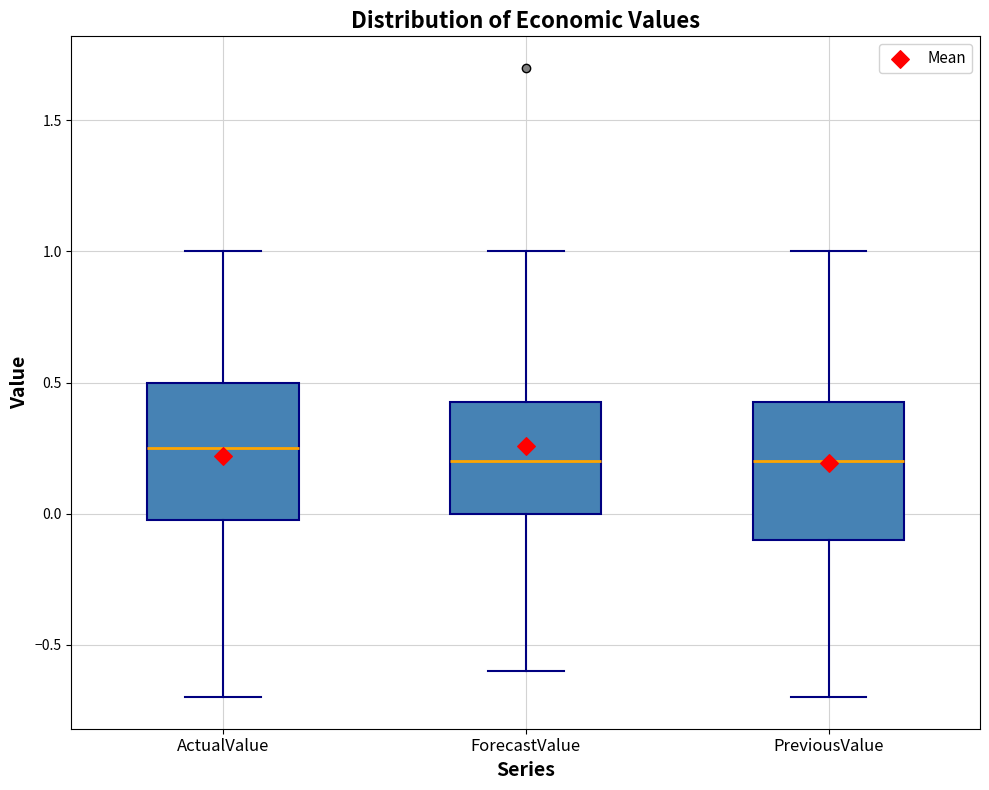

Reading left to right, read every box against the y-axis: the position of its median line, the range the box covers, and the ends of its whiskers. The values are not printed on the chart, so give them approximately, as read against the axis.

ActualValue: median 0.25, box 0.00 to 0.50, whiskers -0.70 to 1.00
ForecastValue: median 0.20, box 0.00 to 0.45, whiskers -0.60 to 1.00
PreviousValue: median 0.20, box -0.10 to 0.45, whiskers -0.70 to 1.00